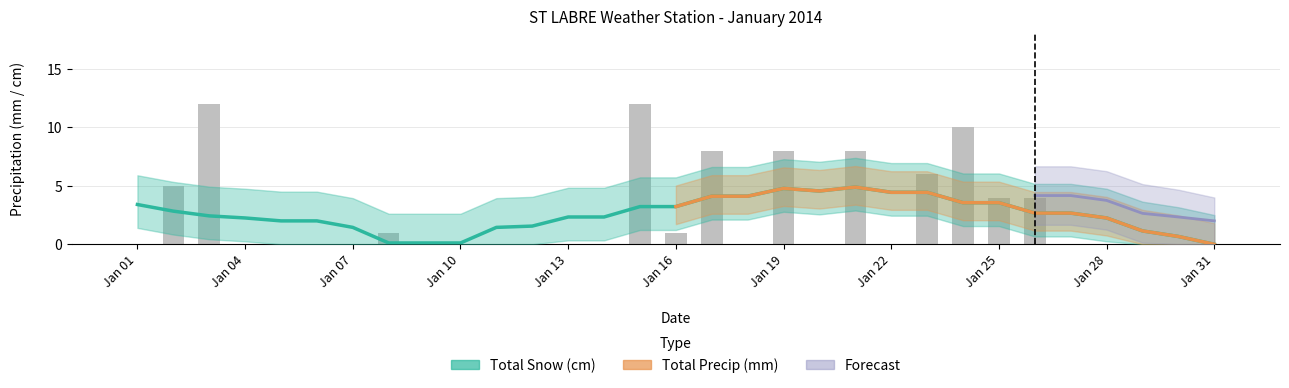

Between Jan 16 and Jan 22, which is larger?

Jan 16